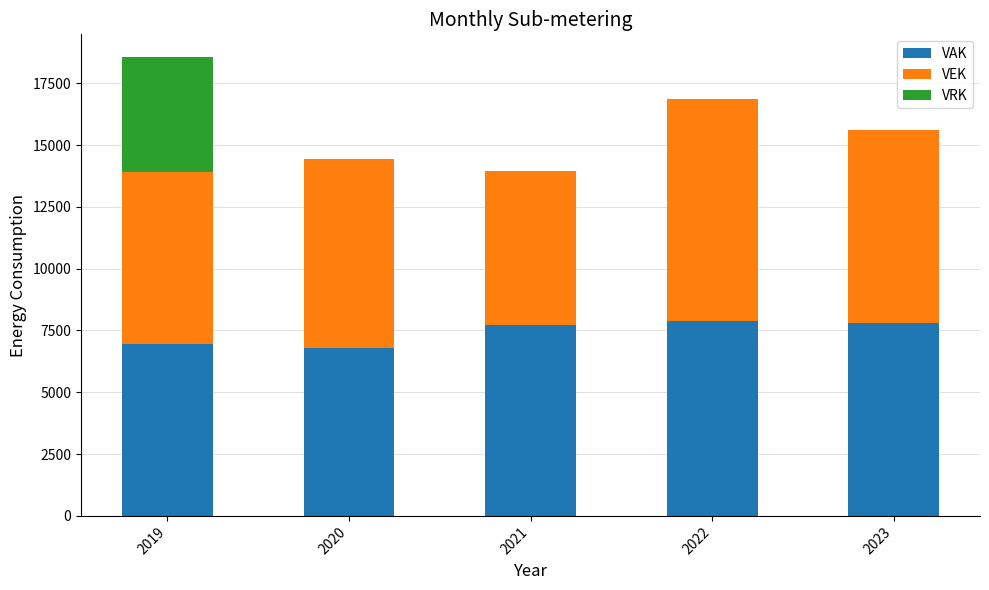

What is the sum of all VAK values?

37161